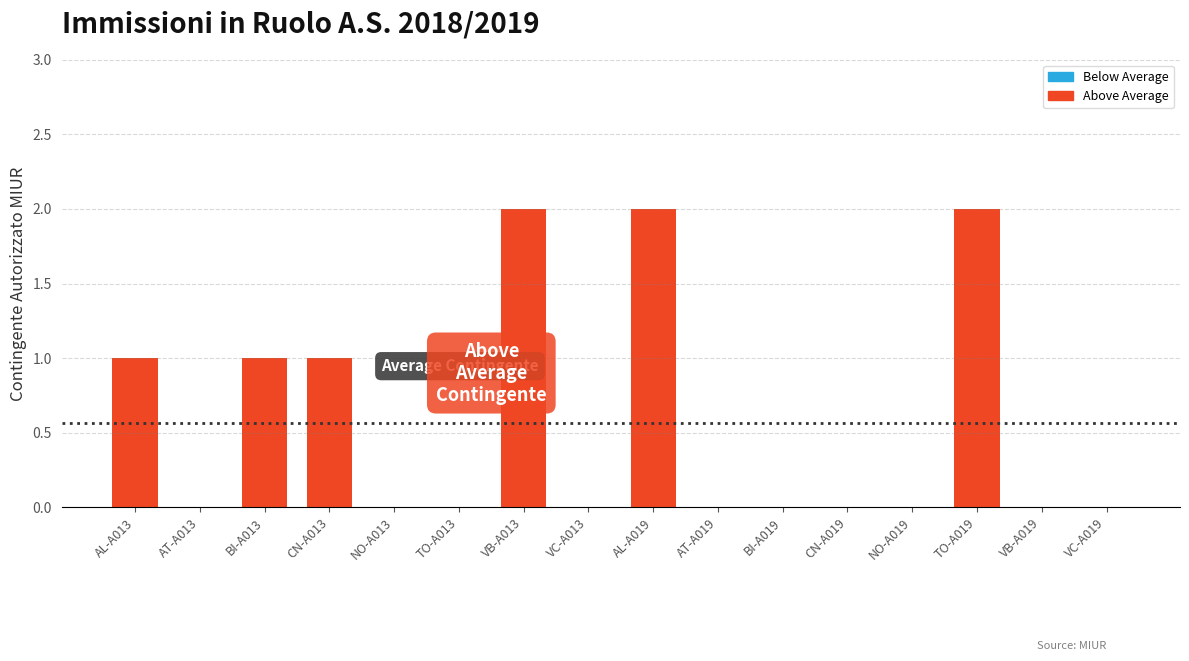

Reading left to right, extract all data points from this chart.

AL-A013=1	AT-A013=0	BI-A013=1	CN-A013=1	NO-A013=0	TO-A013=0	VB-A013=2	VC-A013=0	AL-A019=2	AT-A019=0	BI-A019=0	CN-A019=0	NO-A019=0	TO-A019=2	VB-A019=0	VC-A019=0